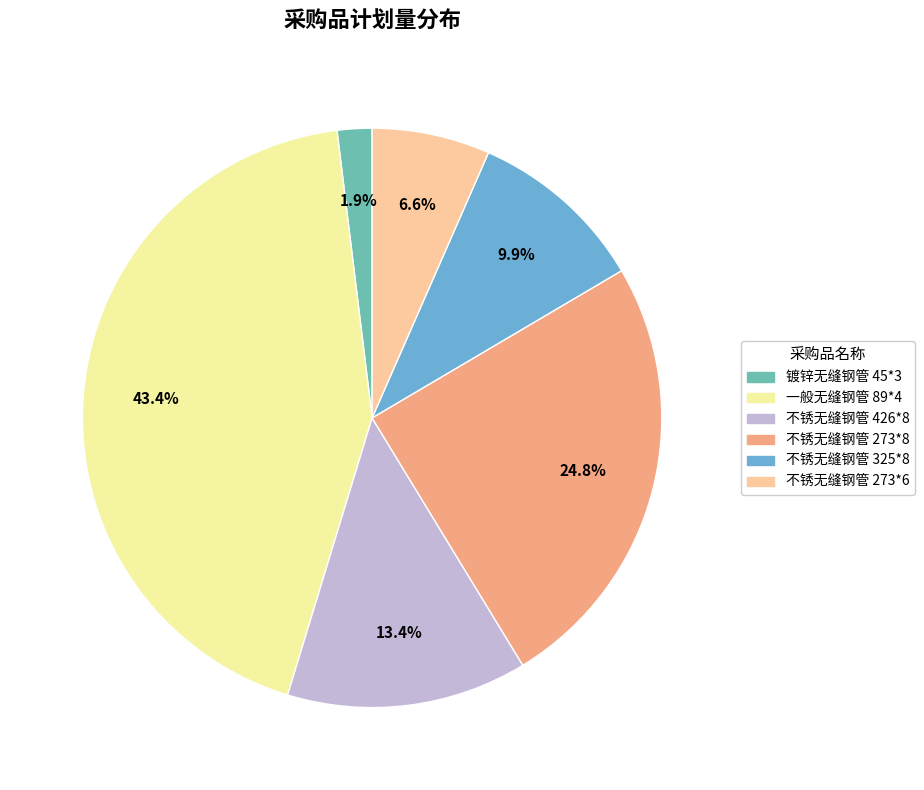

Rank the categories by value from highest to lowest.

一般无缝钢管 89*4, 不锈无缝钢管 273*8, 不锈无缝钢管 426*8, 不锈无缝钢管 325*8, 不锈无缝钢管 273*6, 镀锌无缝钢管 45*3